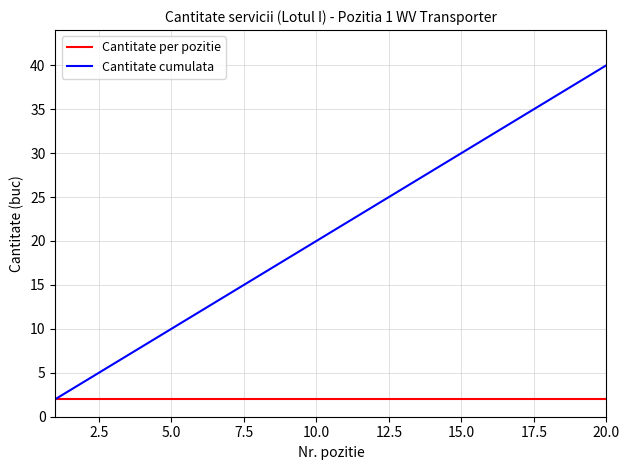

Reading left to right, what are all the values shown in this chart?

Cantitate per pozitie: 2	2	2	2	2	2	2	2	2	2	2	2	2	2	2	2	2	2	2	2
Cantitate cumulata: 2	4	6	8	10	12	14	16	18	20	22	24	26	28	30	32	34	36	38	40